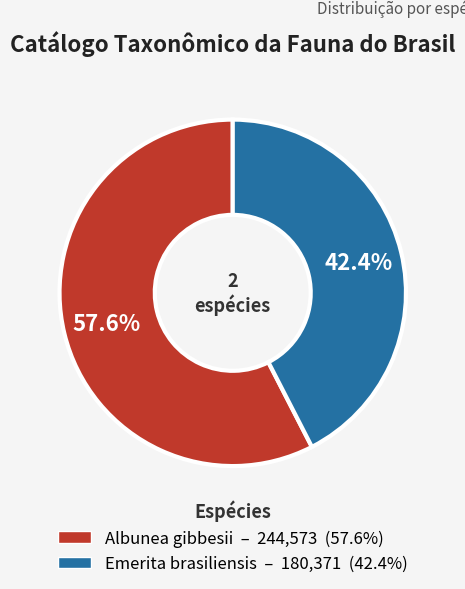

Which category accounts for the majority?

Albunea gibbesii